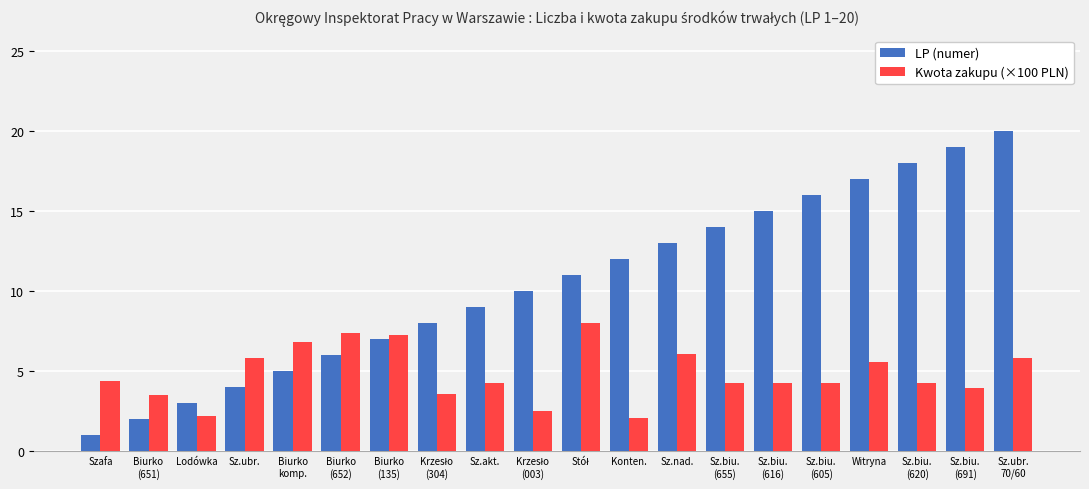

Between Konten. and Sz.biu.
(616), which series saw the biggest shift?

LP (numer)